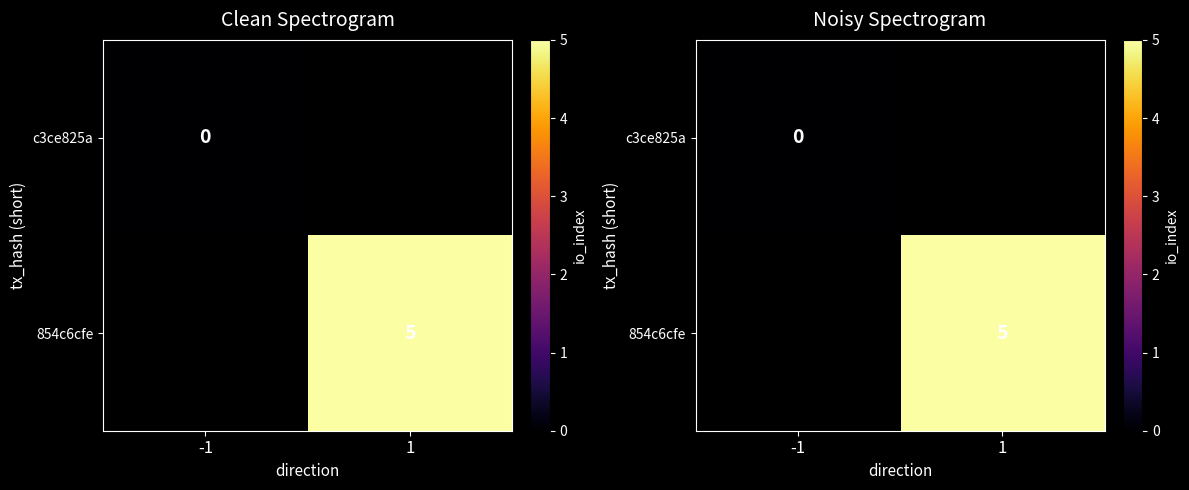

Rank the series by their maximum value, from highest to lowest.

c3ce825a, 854c6cfe